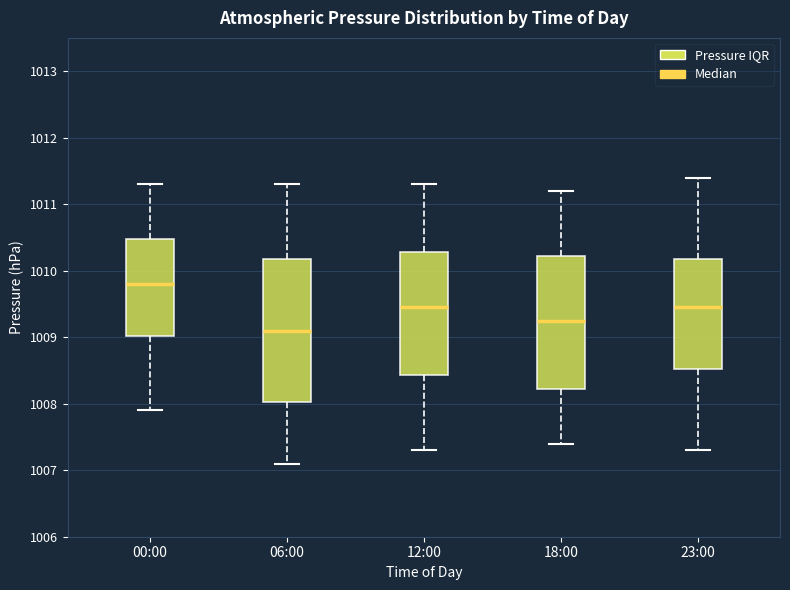

Reading left to right, transcribe this box plot: for each box, give where its median line is, the range the box spans, and where its two whiskers end, as read against the y-axis. The values are not printed on the chart, so give them approximately, as read against the axis.

00:00: median 1009.8, box 1009.0 to 1010.5, whiskers 1007.9 to 1011.3
06:00: median 1009.1, box 1008.0 to 1010.2, whiskers 1007.1 to 1011.3
12:00: median 1009.5, box 1008.4 to 1010.3, whiskers 1007.3 to 1011.3
18:00: median 1009.3, box 1008.2 to 1010.2, whiskers 1007.4 to 1011.2
23:00: median 1009.5, box 1008.5 to 1010.2, whiskers 1007.3 to 1011.4